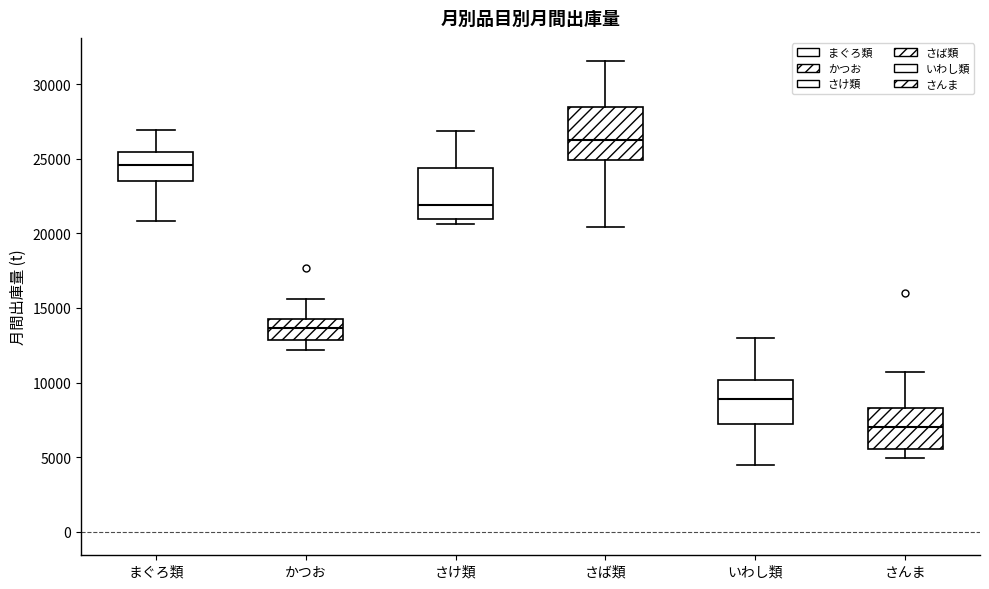

Where does the lower whisker of the box for いわし類 end on the y-axis? The values are not printed on the chart, so give them approximately, as read against the axis.

4500